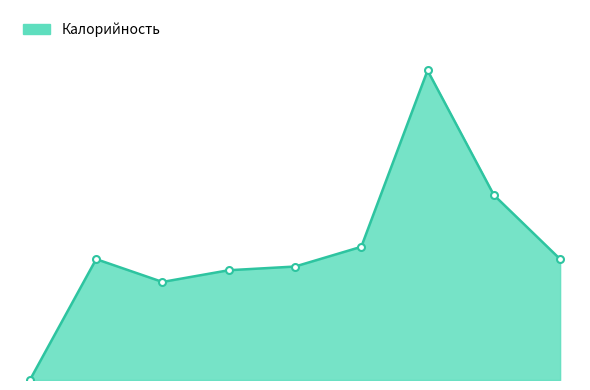

List the labels in order of value, largest first.

картофельное пюре, кисель, рыба припущенная, хлеб, хлеб бел., салат из свеклы, банан, джем порционный, чай черный